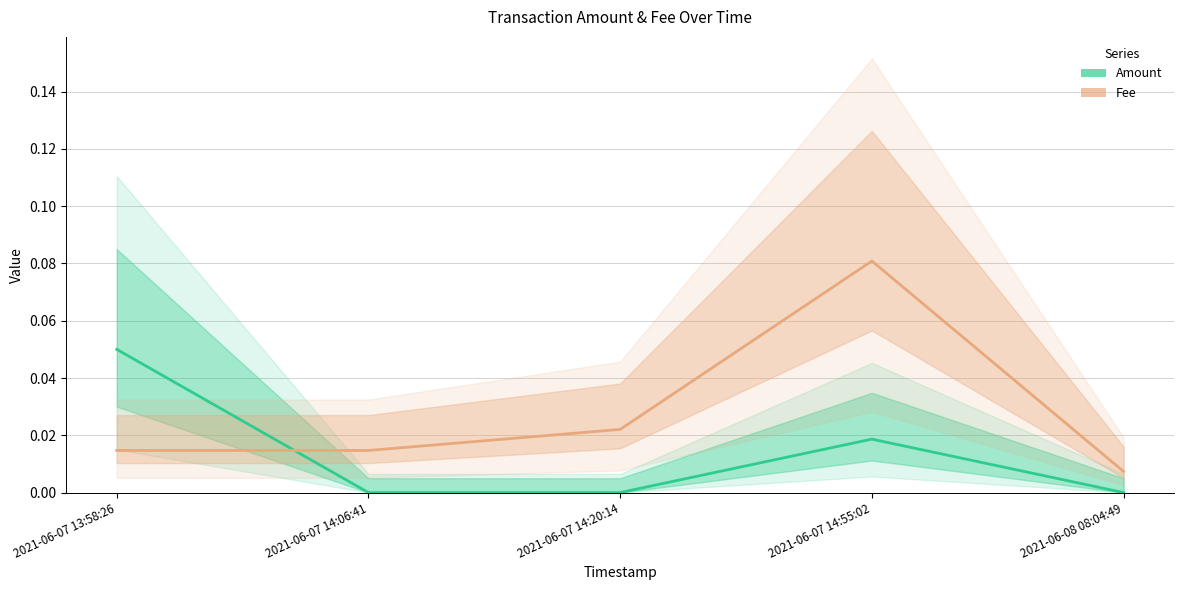

How many times do Fee and Amount cross each other?

1